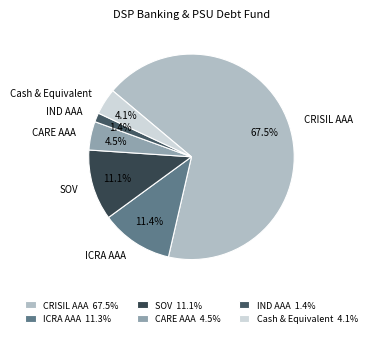

Count the number of slices in the pie.

6